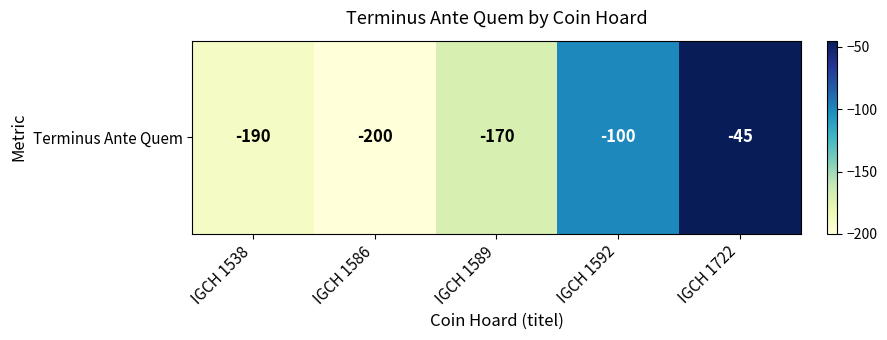

What is the average value?

-141